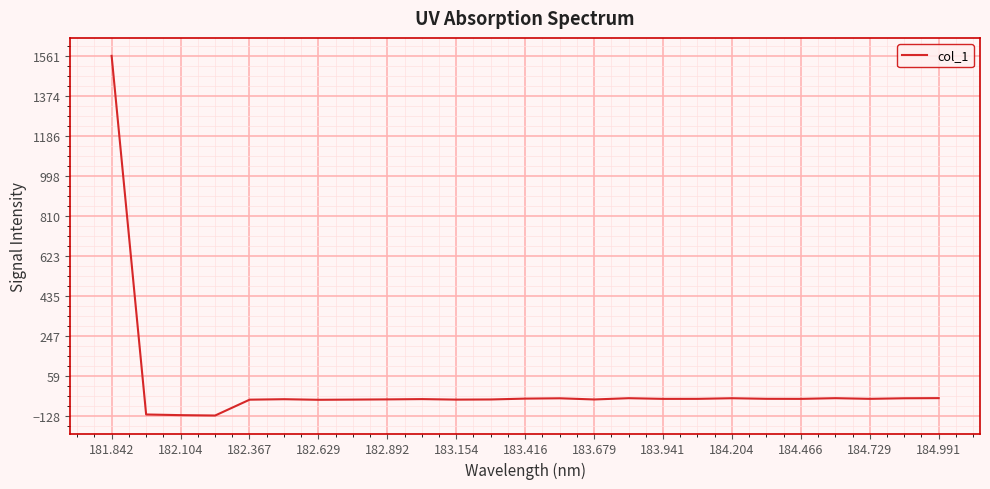

What is the minimum value shown in the chart?

-128.4